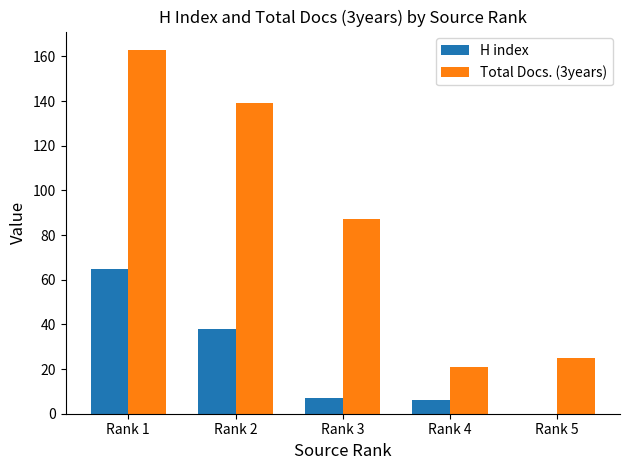

What are all the series names shown in the legend?

H index, Total Docs. (3years)